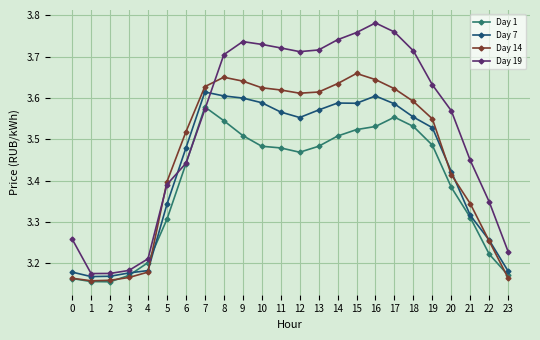

How many intersections are there between Day 1 and Day 19?

2